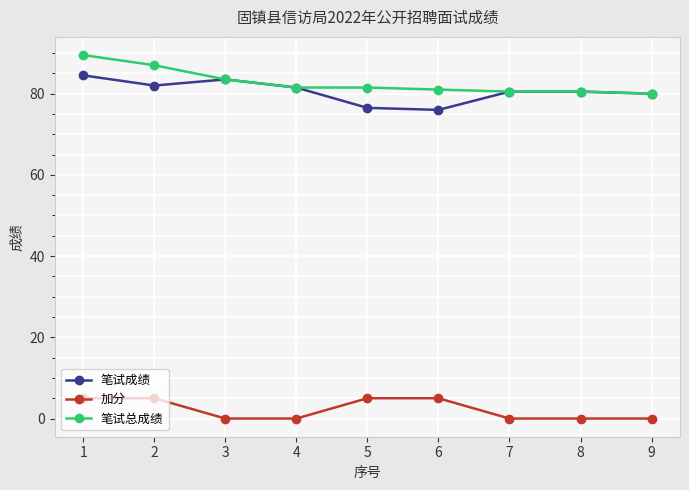

What is the value of the 笔试成绩 point at the 9th from the left?

80.0